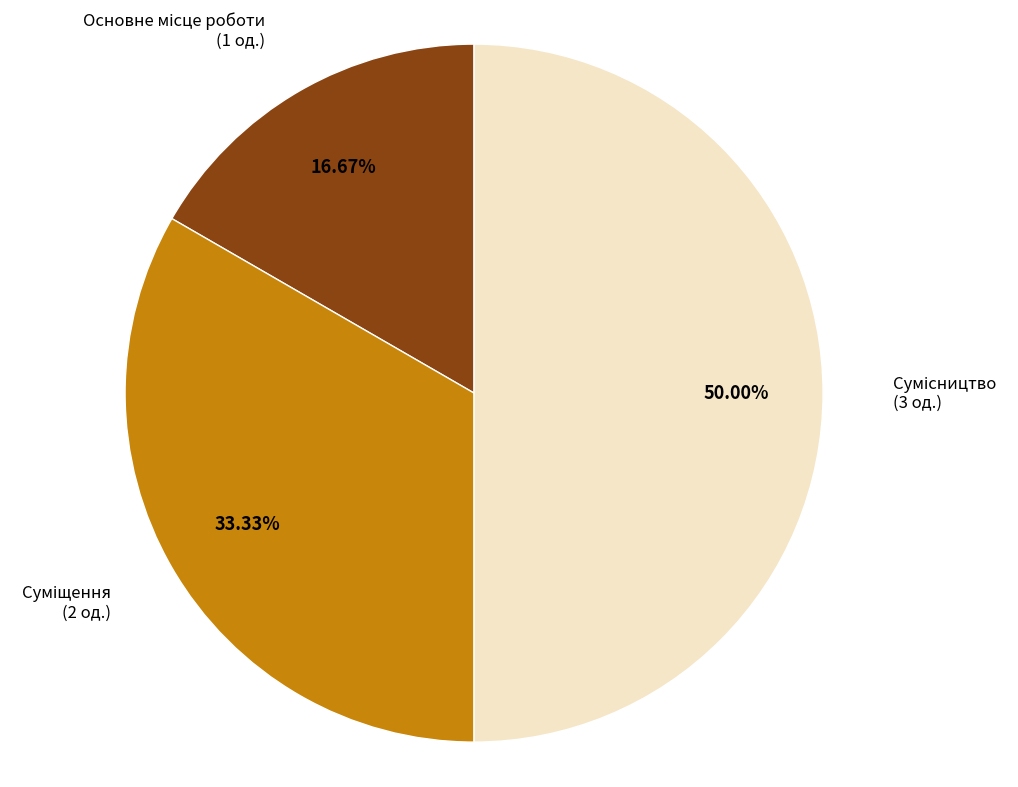

How many slices are in this pie chart?

3